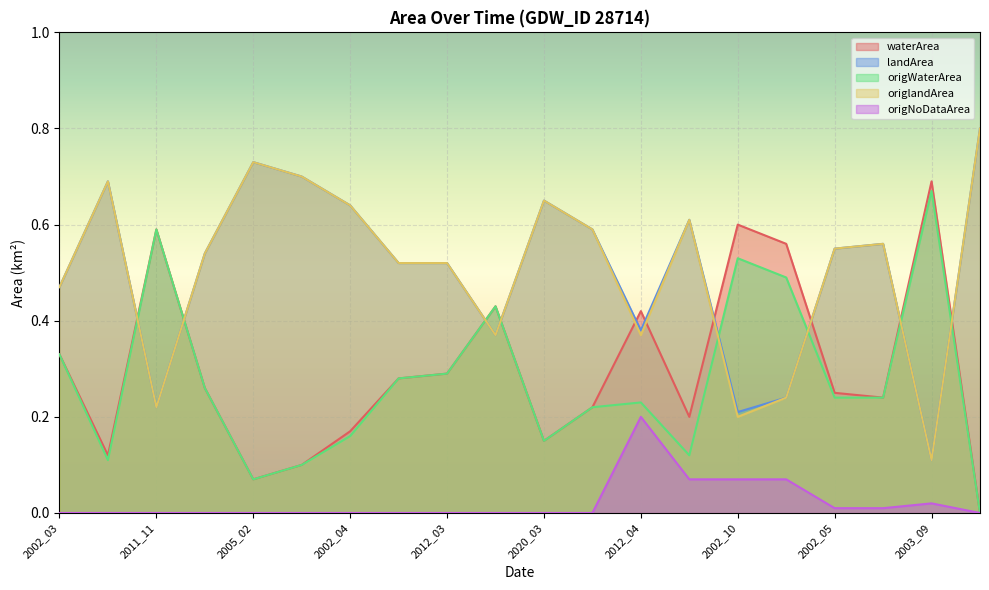

What is the label of the 19th point from the left?

2003_09